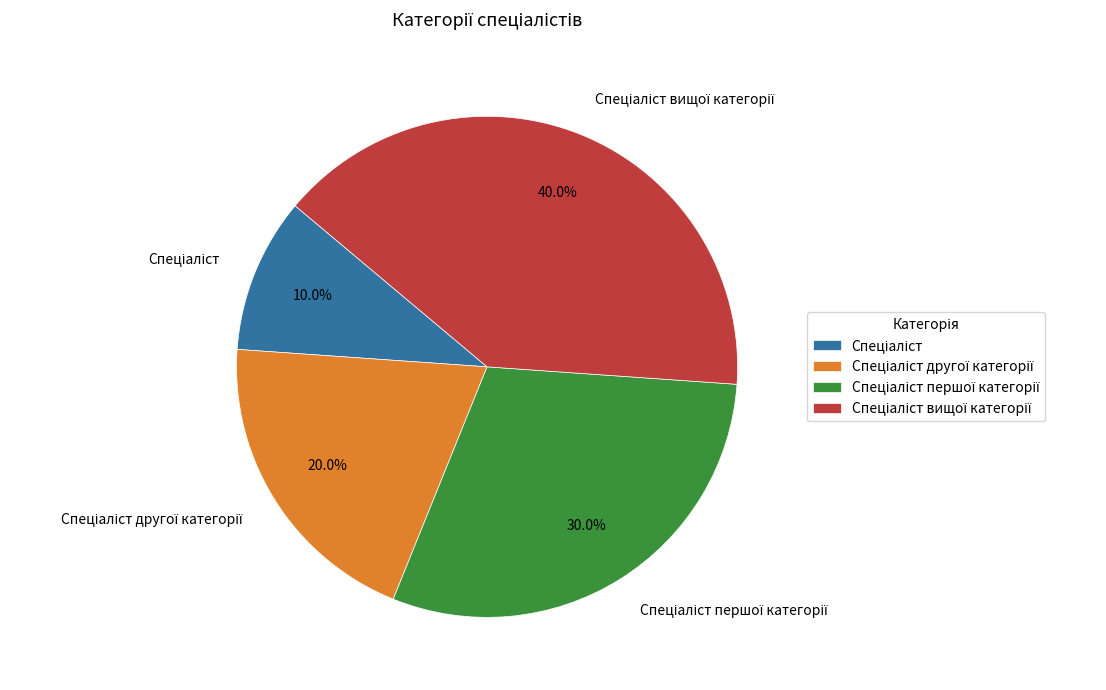

Does any single category account for the majority?

No